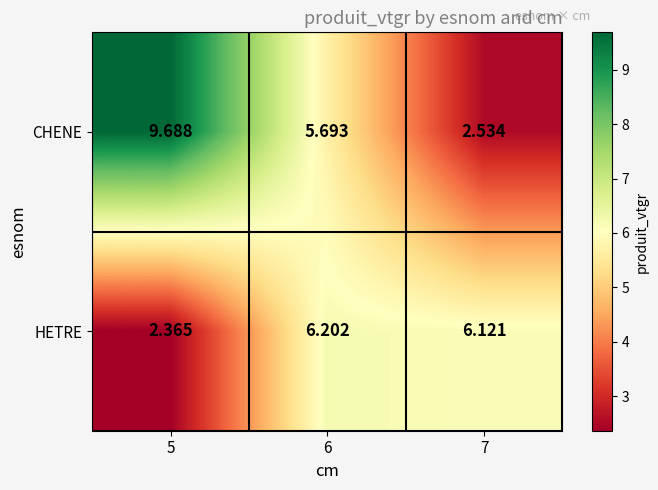

Rank the series by their average value, from lowest to highest.

HETRE, CHENE